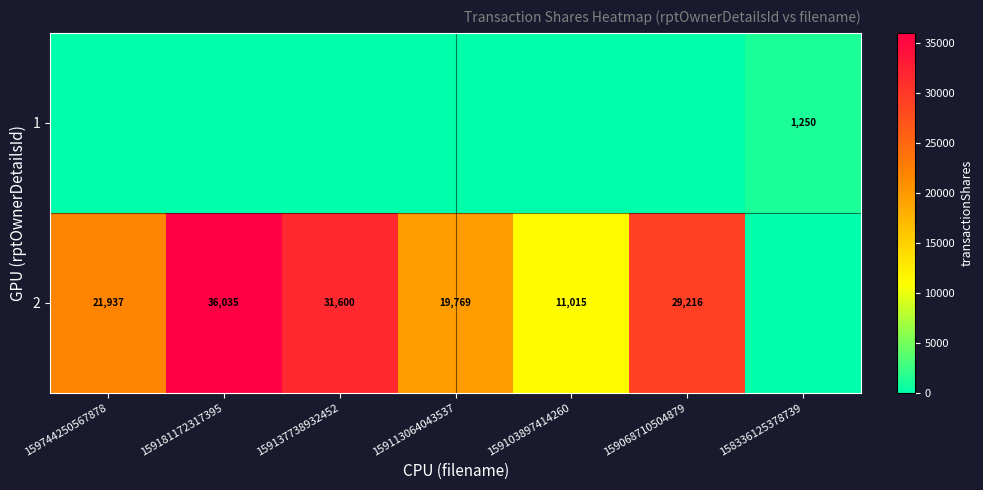

At how many categories does at least one series exceed 11838?

5